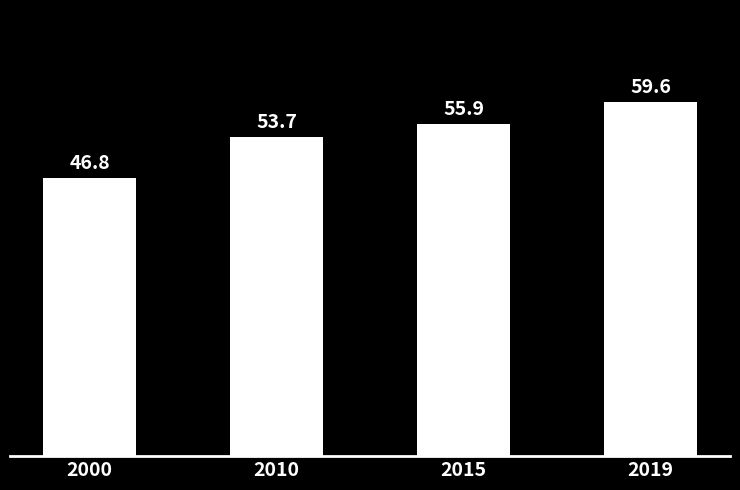

What is the difference between the values at 2019 and 2010?

5.9